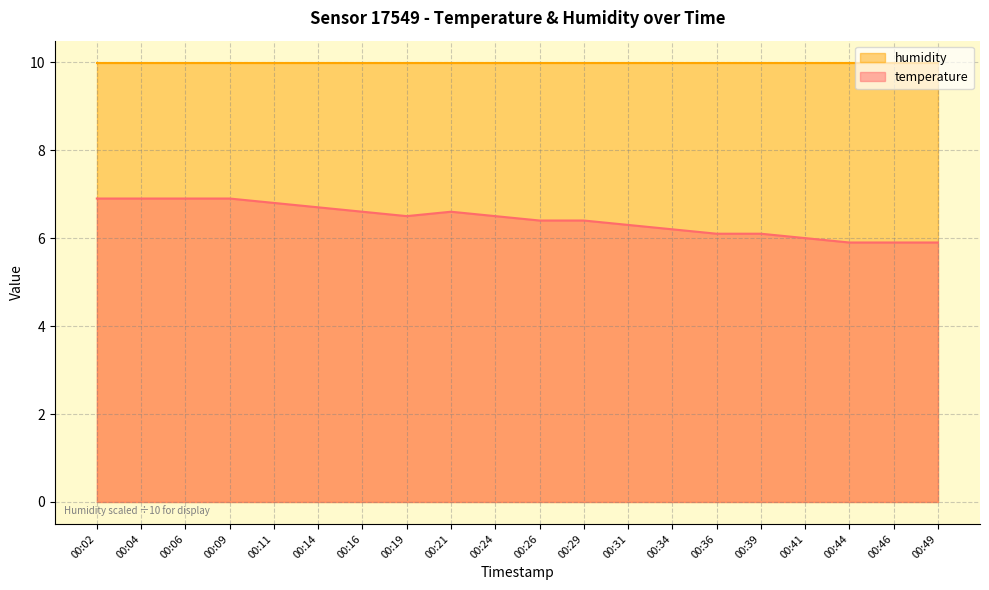

Rank the categories by value from lowest to highest.

00:44, 00:46, 00:49, 00:41, 00:36, 00:39, 00:34, 00:31, 00:26, 00:29, 00:19, 00:24, 00:16, 00:21, 00:14, 00:11, 00:02, 00:04, 00:06, 00:09